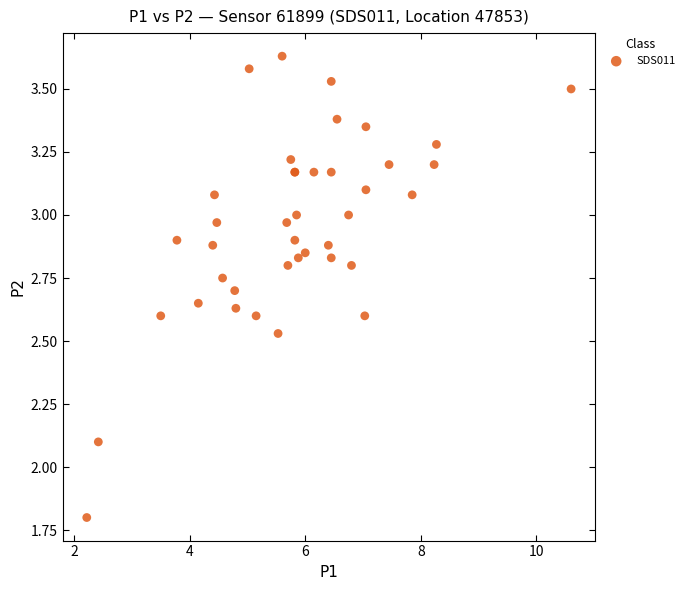

What Y value in the scatter plot is closest to 2?

2.1